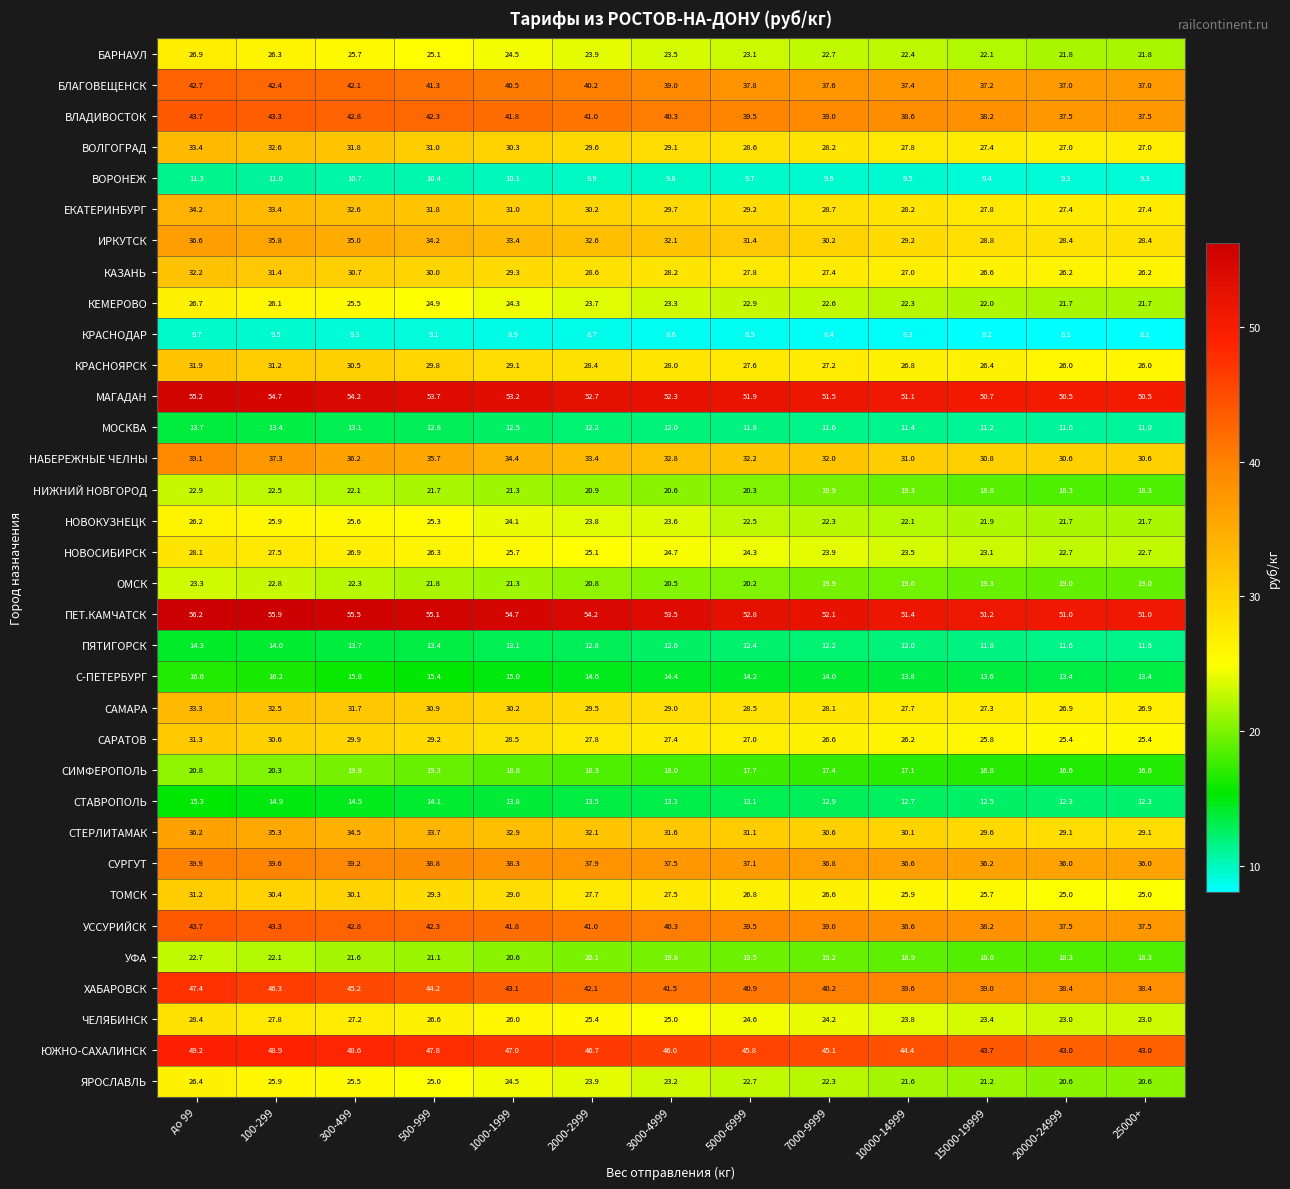

What is the maximum value shown in the chart?

56.2